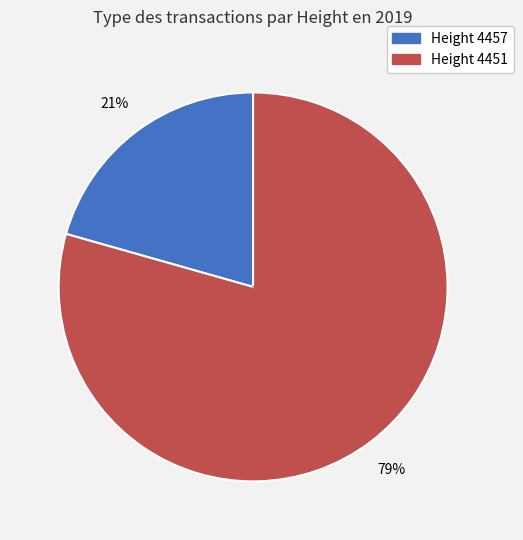

To the nearest percent, what is the average slice percentage?

50%